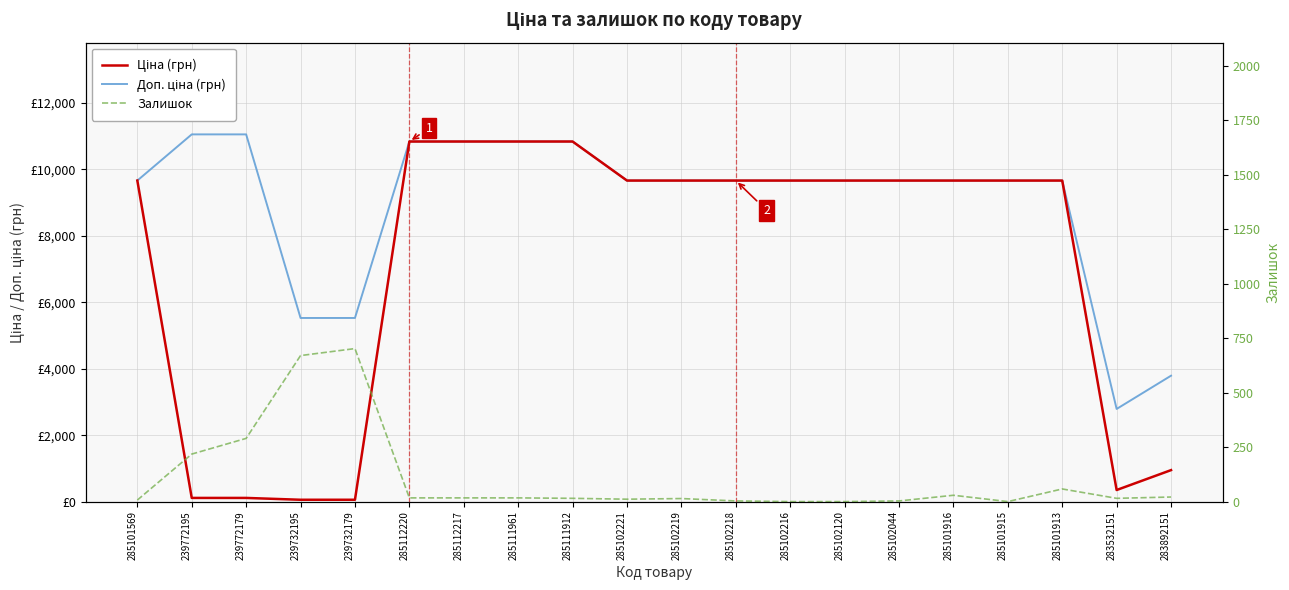

List the labels in order of Ціна (грн) value, largest first.

285112220, 285112217, 285111961, 285111912, 285101569, 285102221, 285102219, 285102218, 285102216, 285102120, 285102044, 285101916, 285101915, 285101913, 283892151, 283532151, 239772195, 239772179, 239732195, 239732179